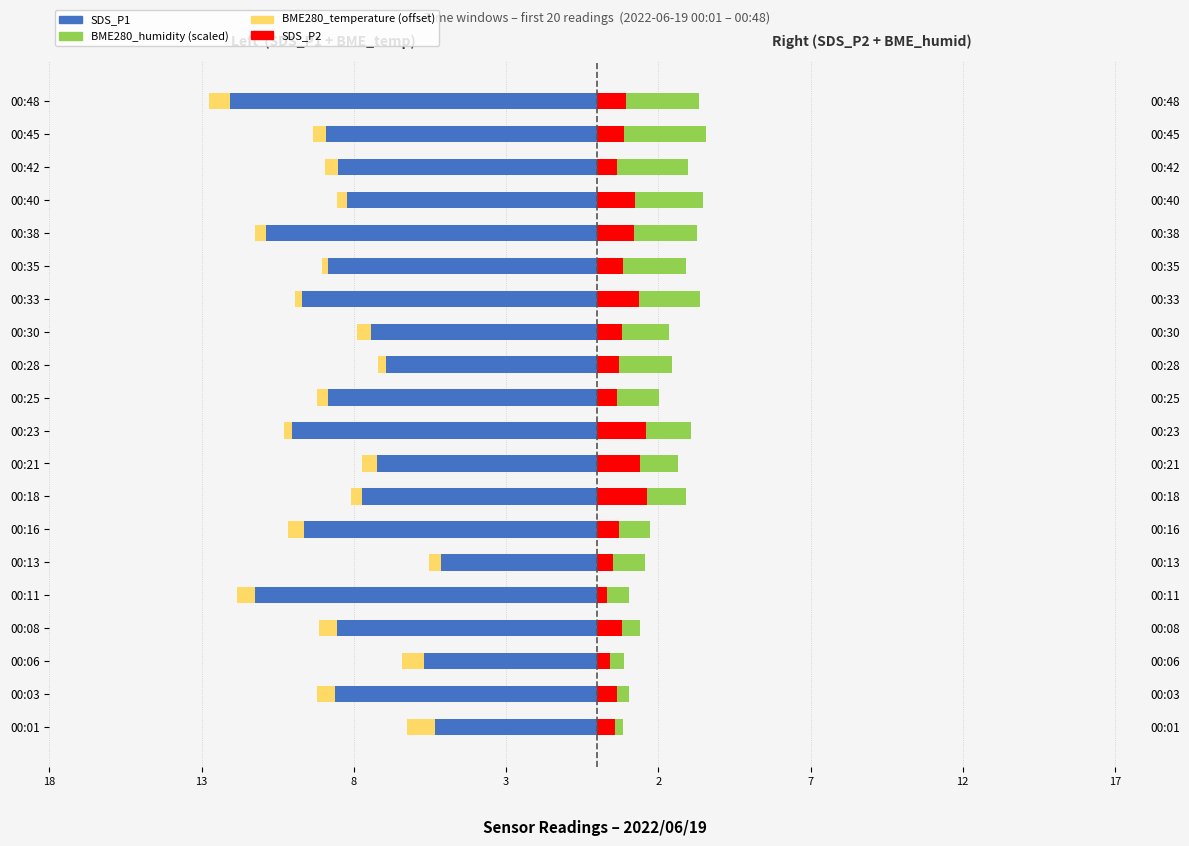

How many bars are there in total?

80